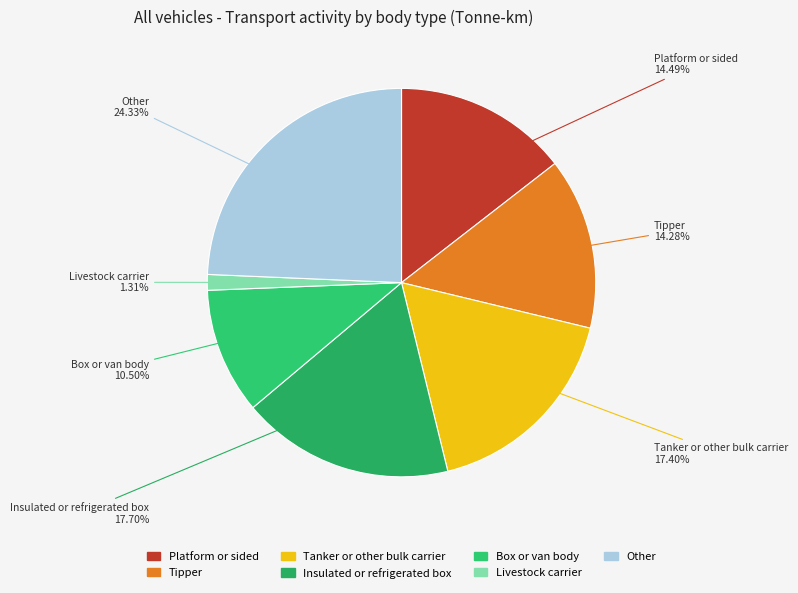

Combined, do Insulated or refrigerated box and Platform or sided account for over 50%?

No